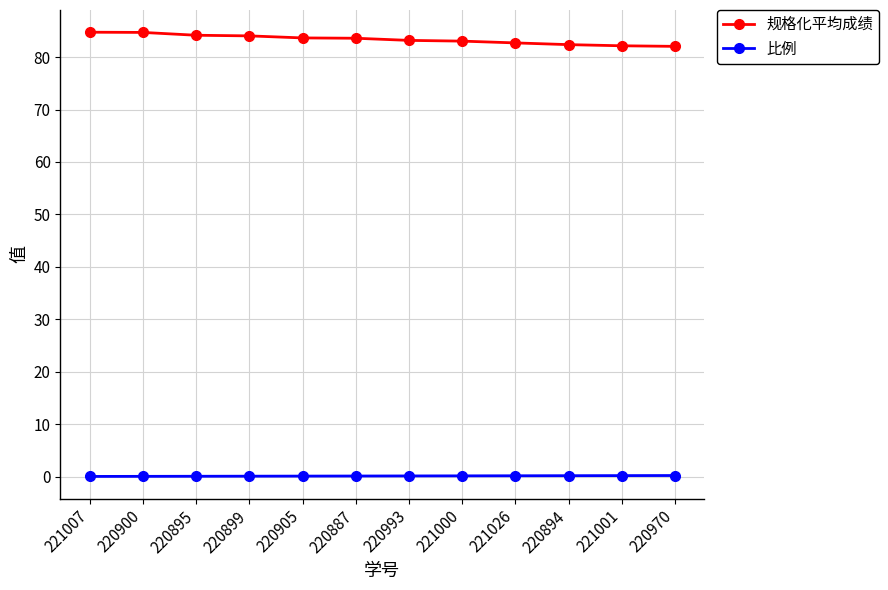

What is the maximum value shown in the chart?

84.8